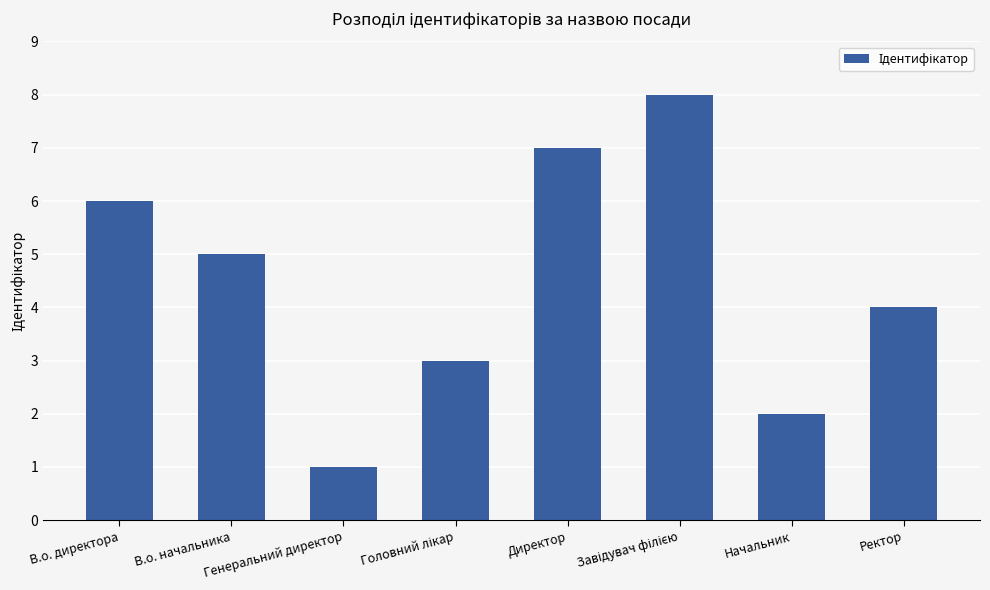

What is the value of the 3rd bar from the left?

1